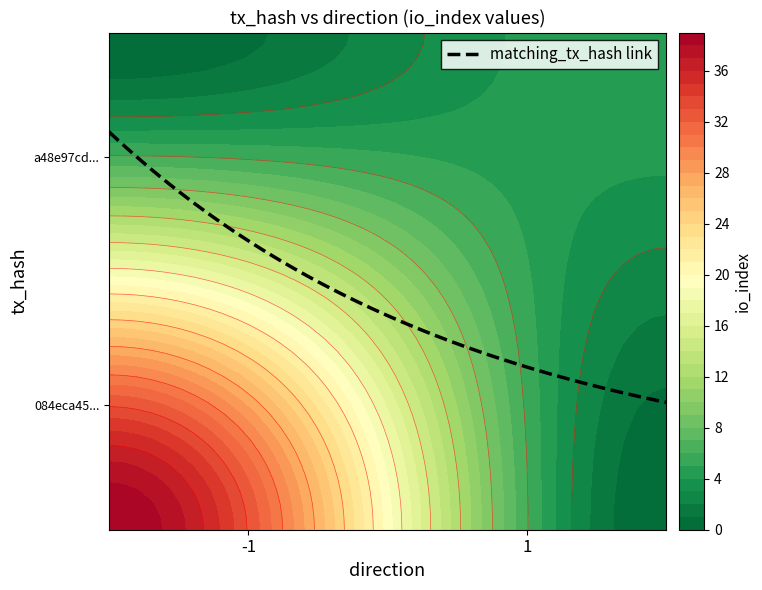

What is the sum of all a48e97cdd76c5ed0e138f50c0fa4cd27e03518f values?

6